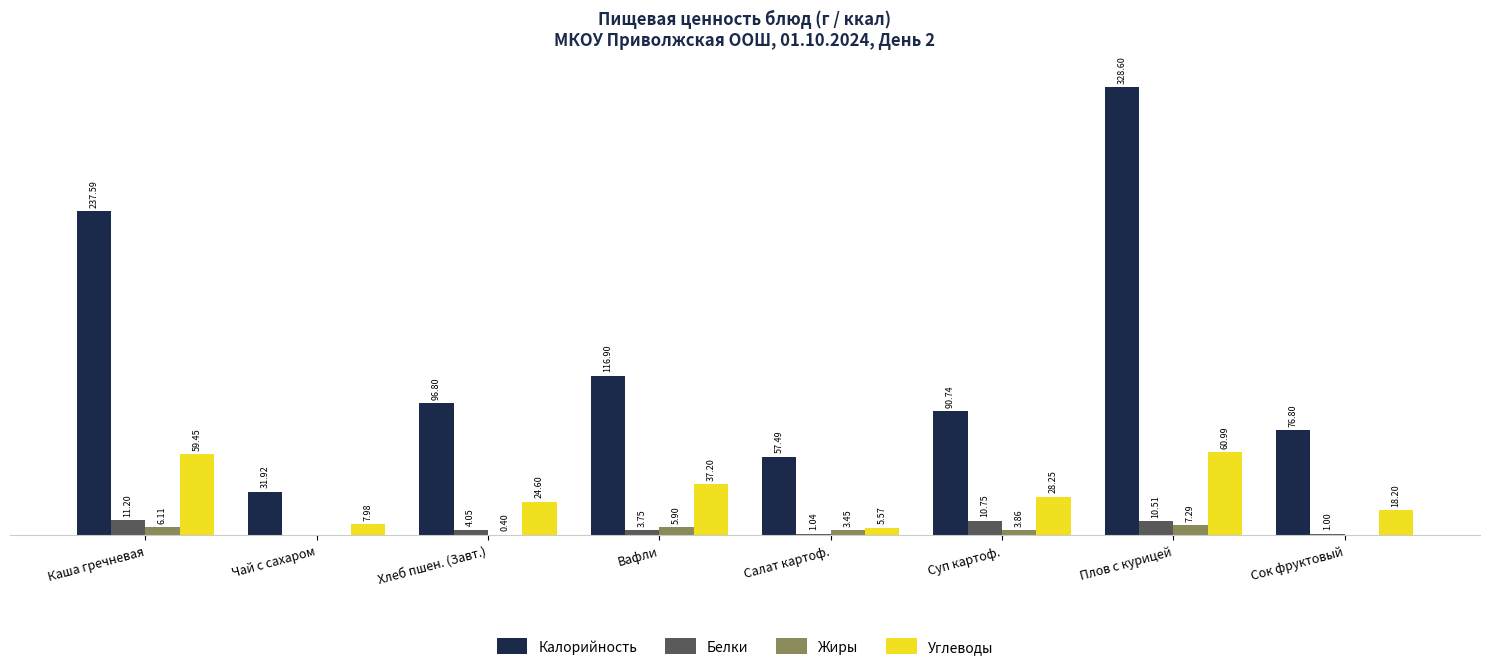

Which series changed the most between Чай с сахаром and Сок фруктовый?

Калорийность